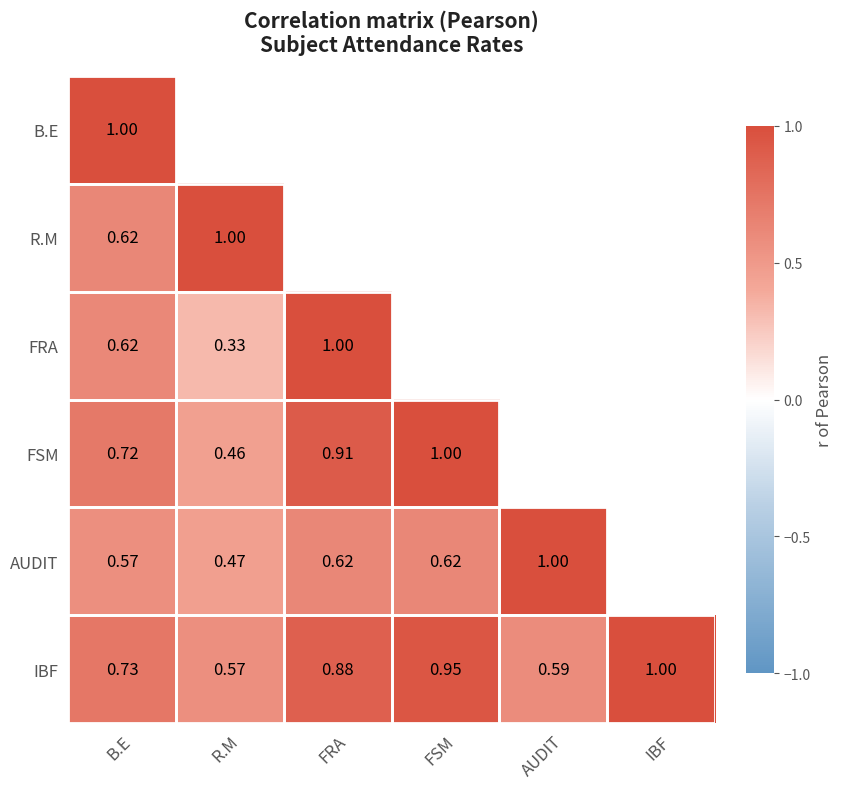

Is the value of AUDIT at B.E greater than the value of IBF at FRA?

No